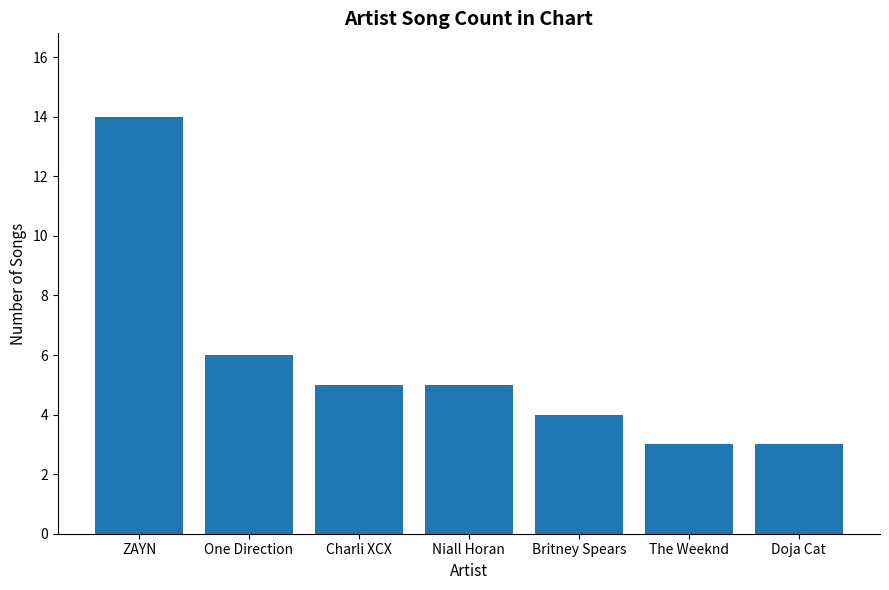

What is the change in value from ZAYN to The Weeknd?

-11